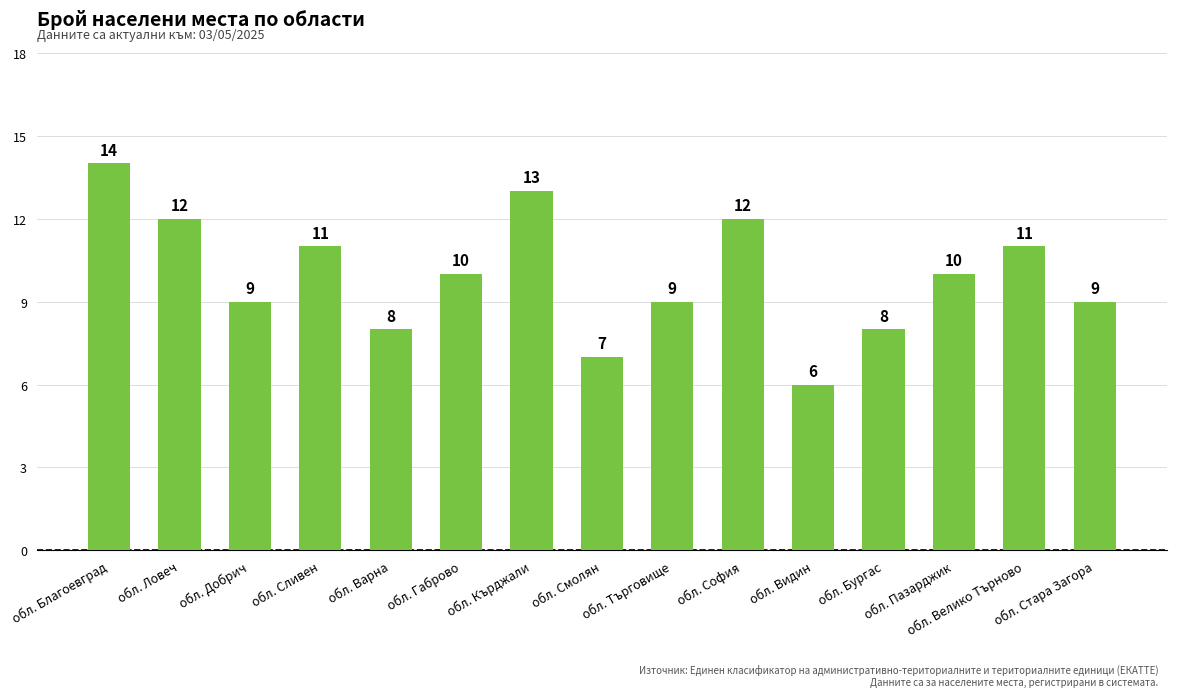

Where does the data first go above 10?

обл. Благоевград